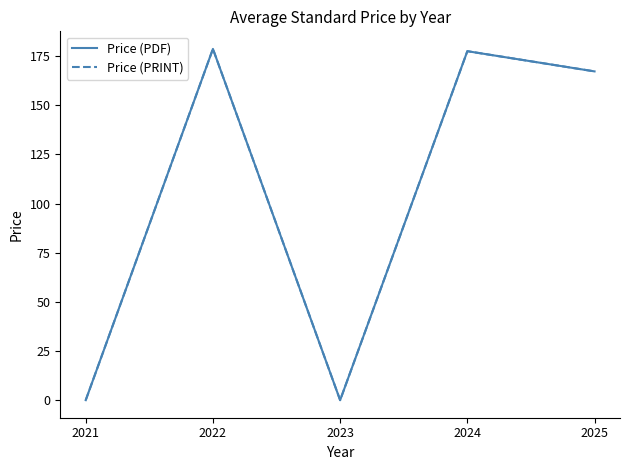

Does the chart have visible grid lines?

No